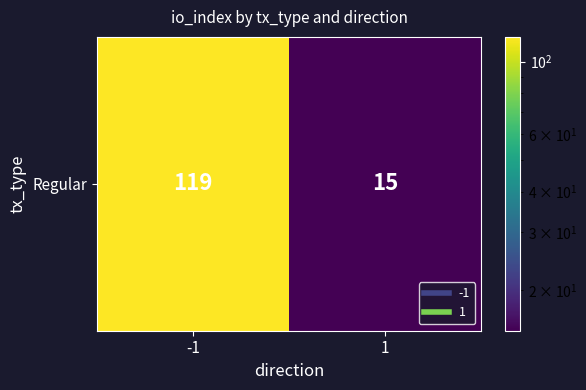

Which category has the highest value across all series?

-1